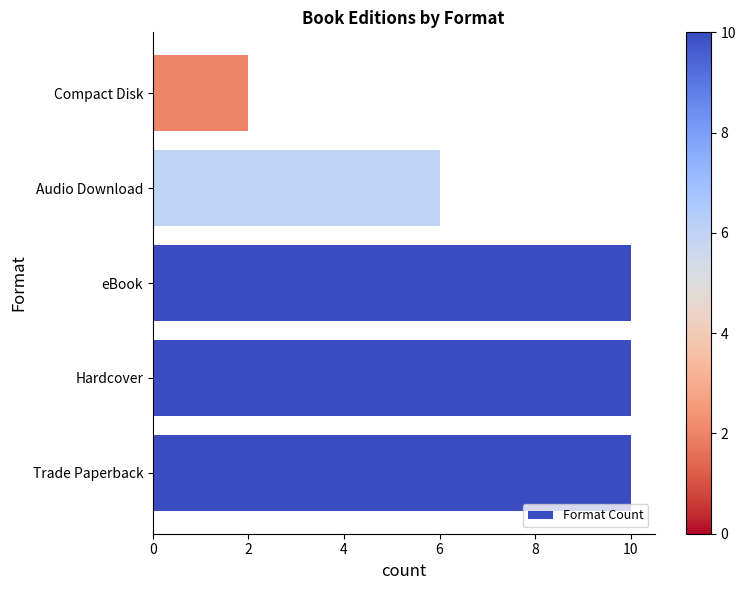

Reading bottom to top, list all the values displayed in this chart.

10	10	10	6	2